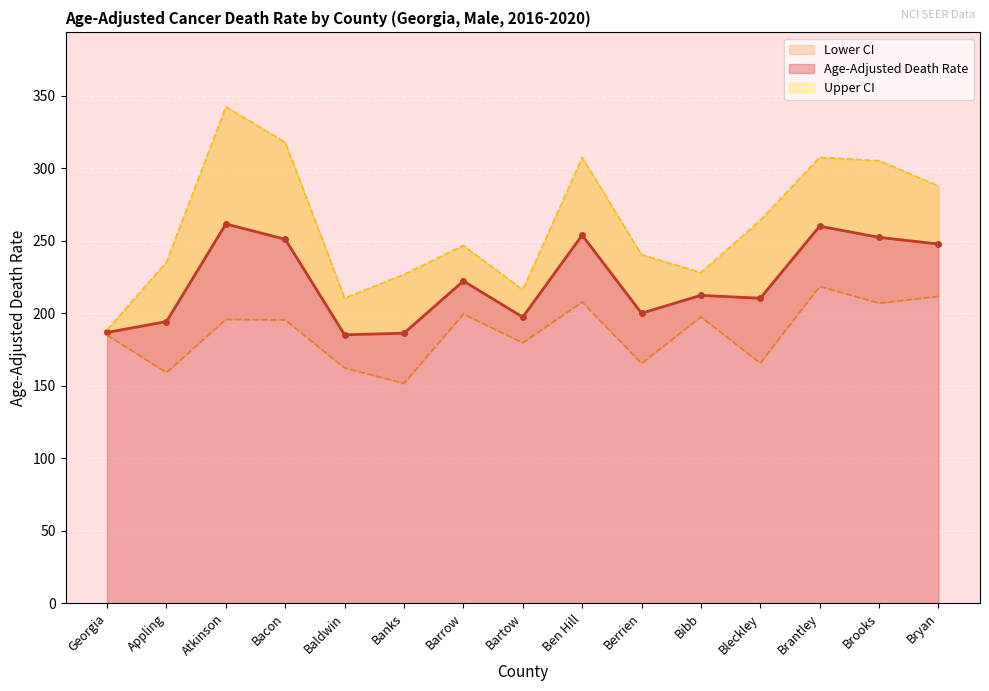

What is the total value across all series at Appling?

588.6